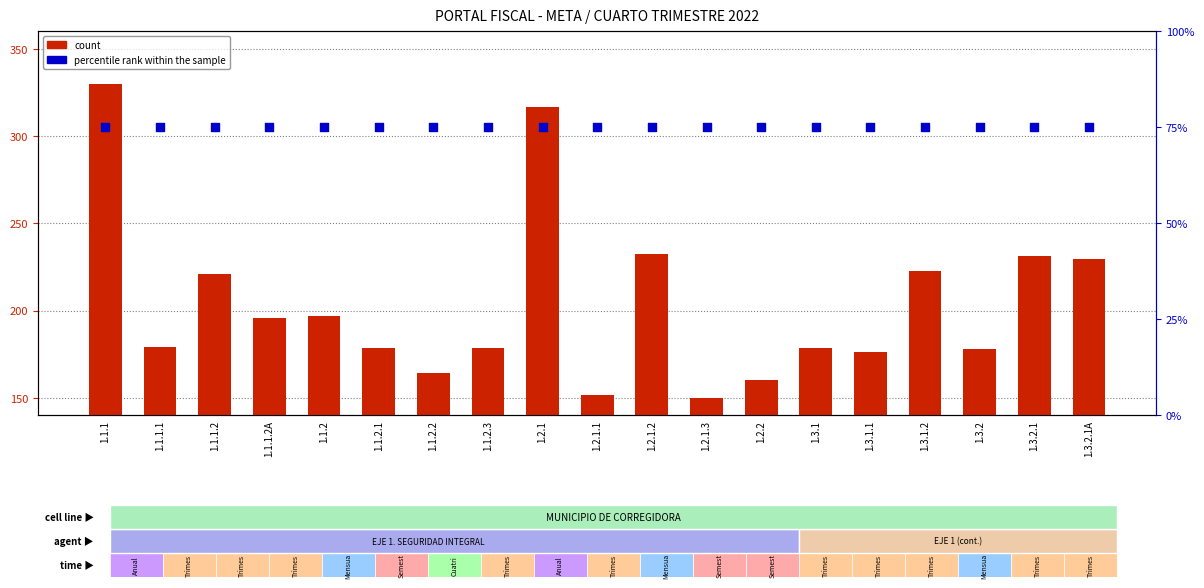

At how many categories does at least one series exceed 248?

2